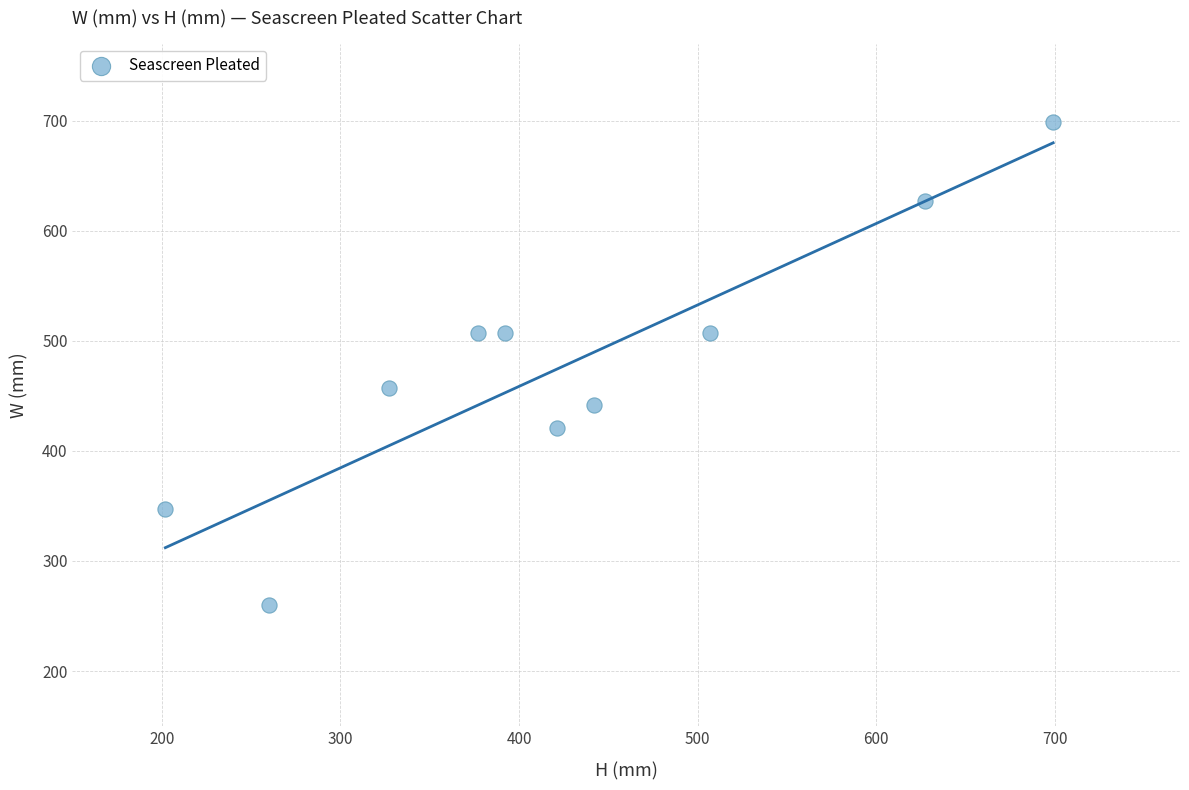

What is the range of Y values (max minus min)?

439